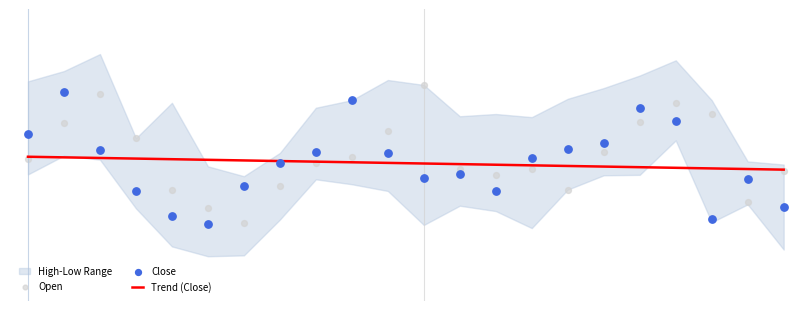

What is the total value across all series at 13.10.2025?

19659